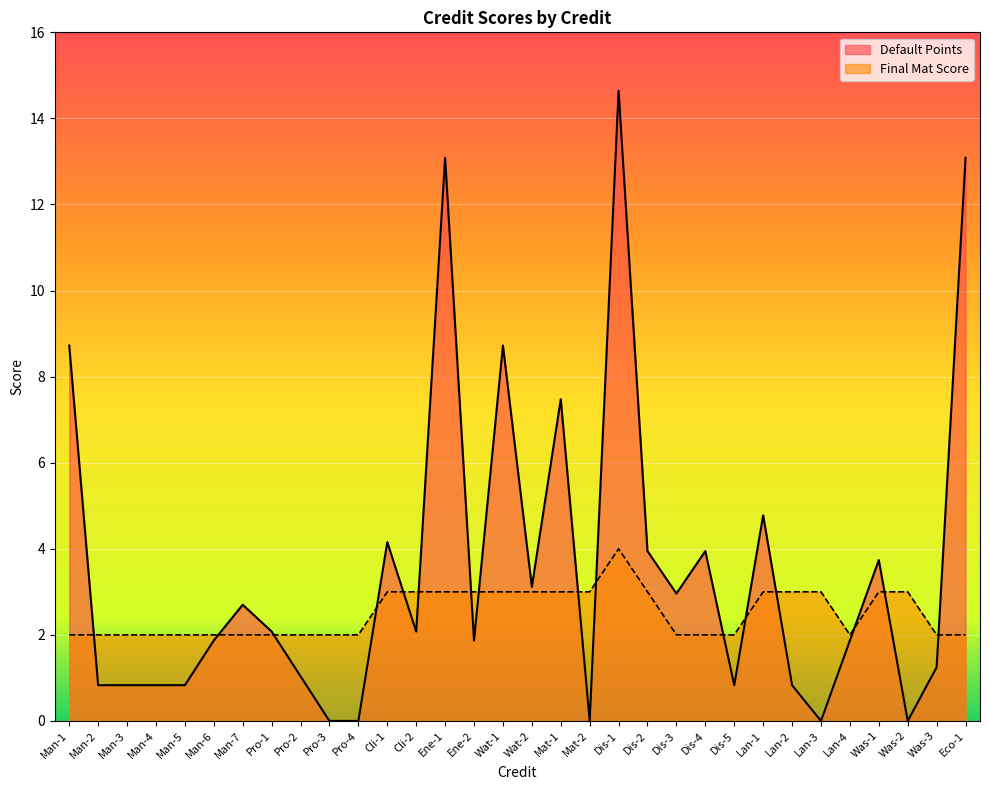

In Default Points, how many points are higher than both neighbors (excluding endpoints)?

9